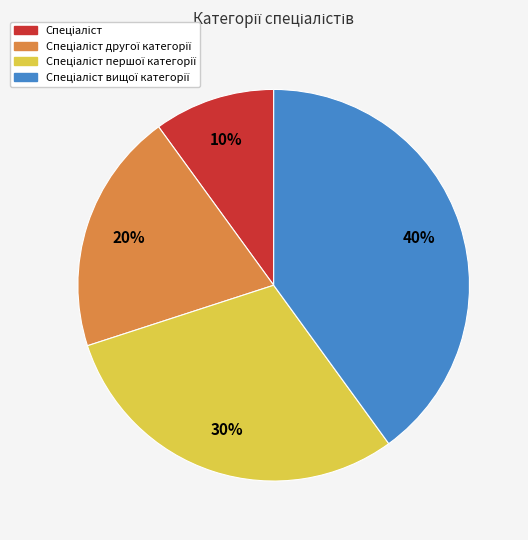

How many slices are in this pie chart?

4